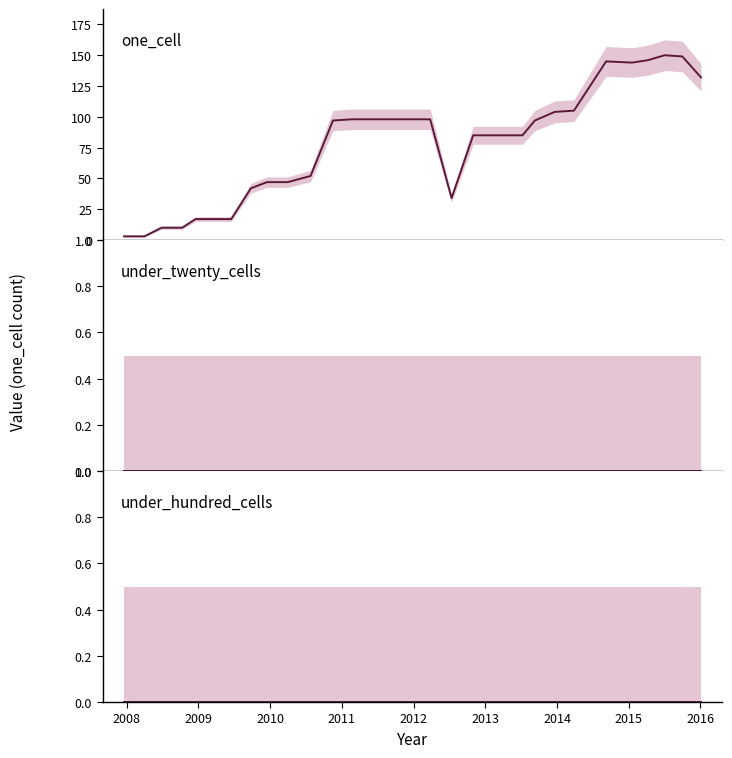

True or false: under_hundred_cells and under_twenty_cells cross at least once.

False